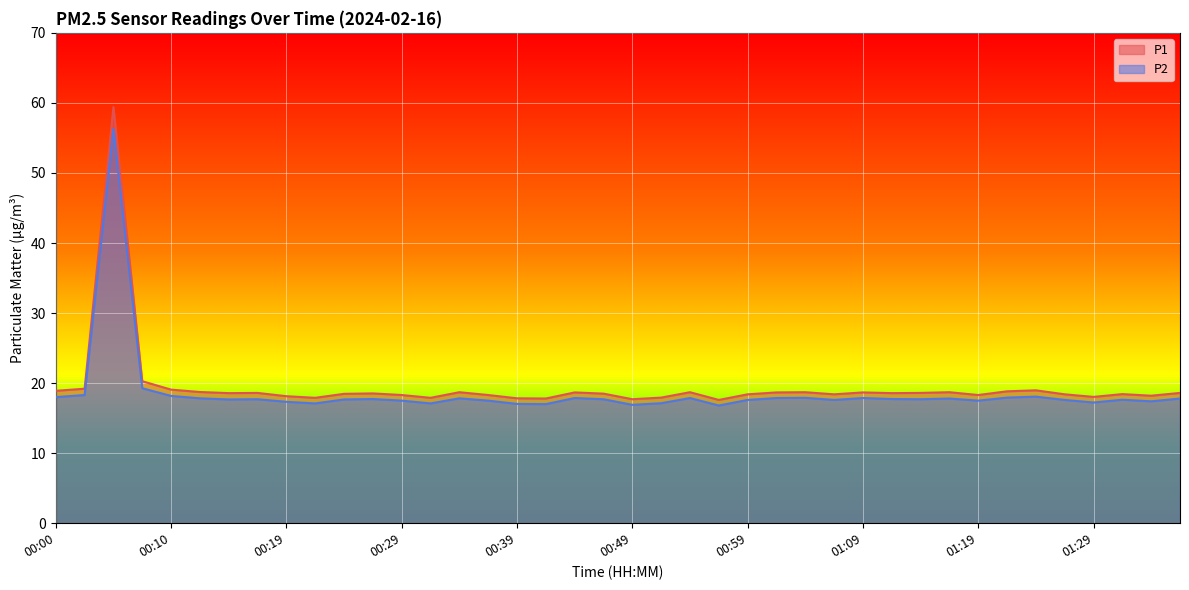

Which series has the largest total across all categories?

P1